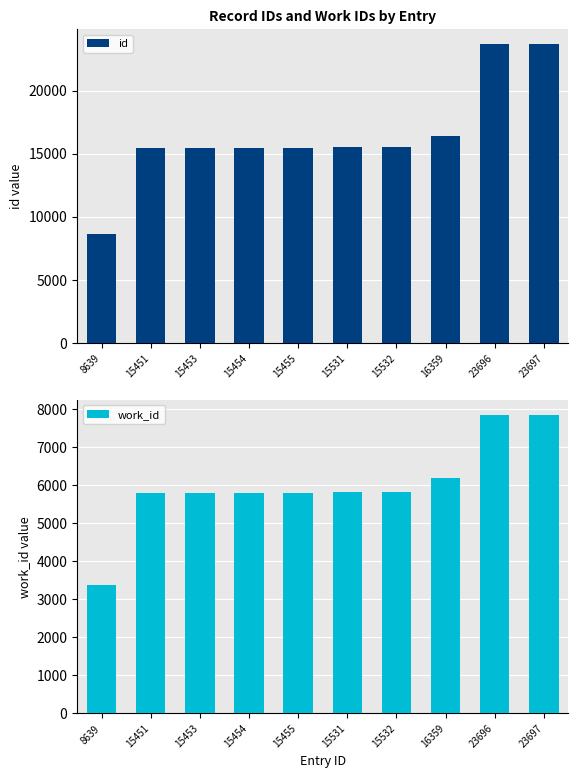

What is the difference between the maximum and minimum values in the work_id series?

4488